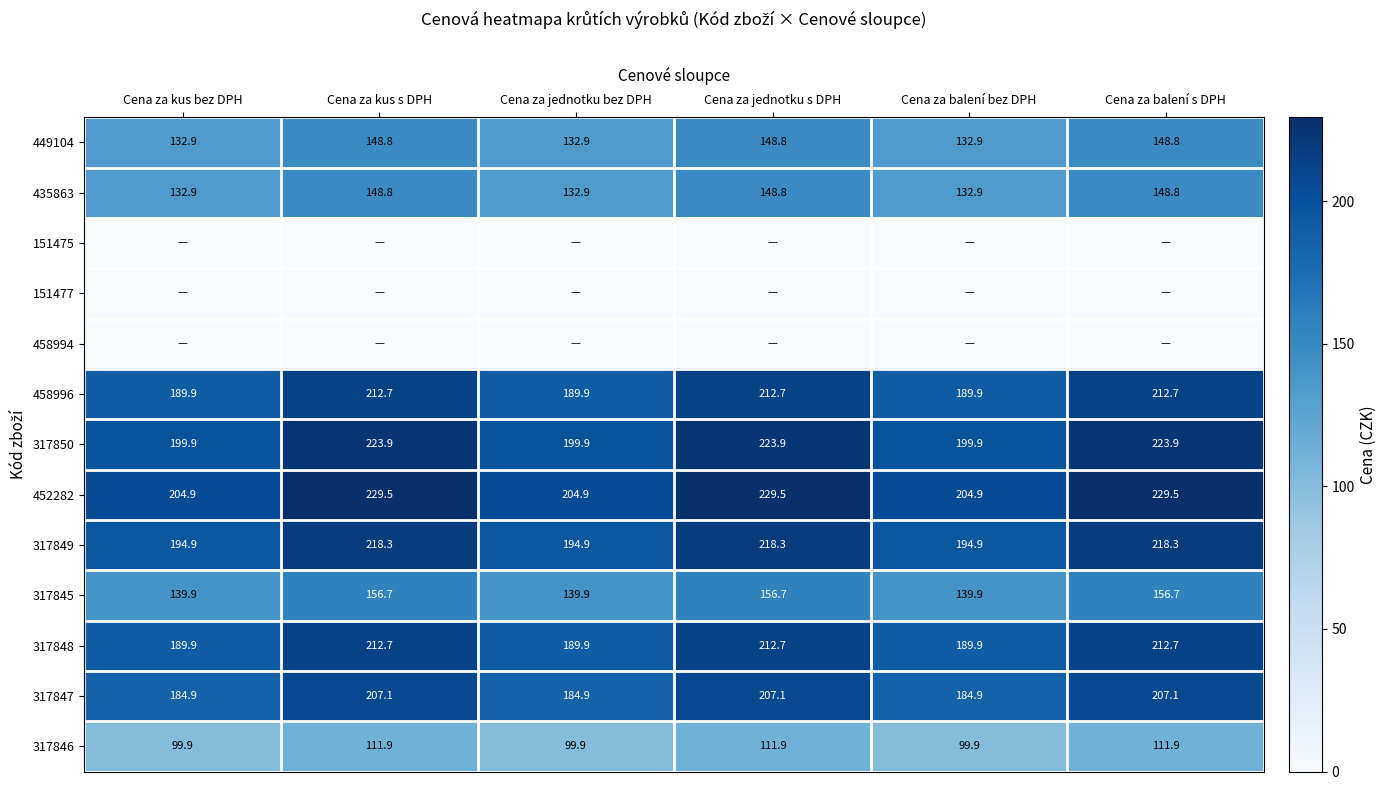

The 449104 series shows 202.0 at Cena za kus bez DPH. True or false?

False